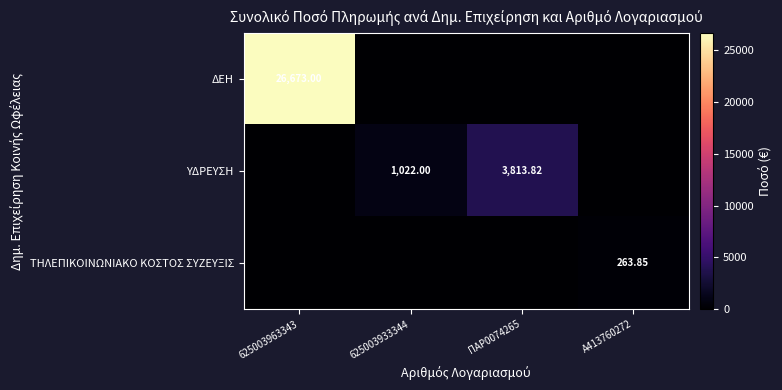

At Α413760272, list the series in order from largest to smallest.

ΤΗΛΕΠΙΚΟΙΝΩΝΙΑΚΟ ΚΟΣΤΟΣ ΣΥΖΕΥΞΙΣ, ΔΕΗ, ΥΔΡΕΥΣΗ